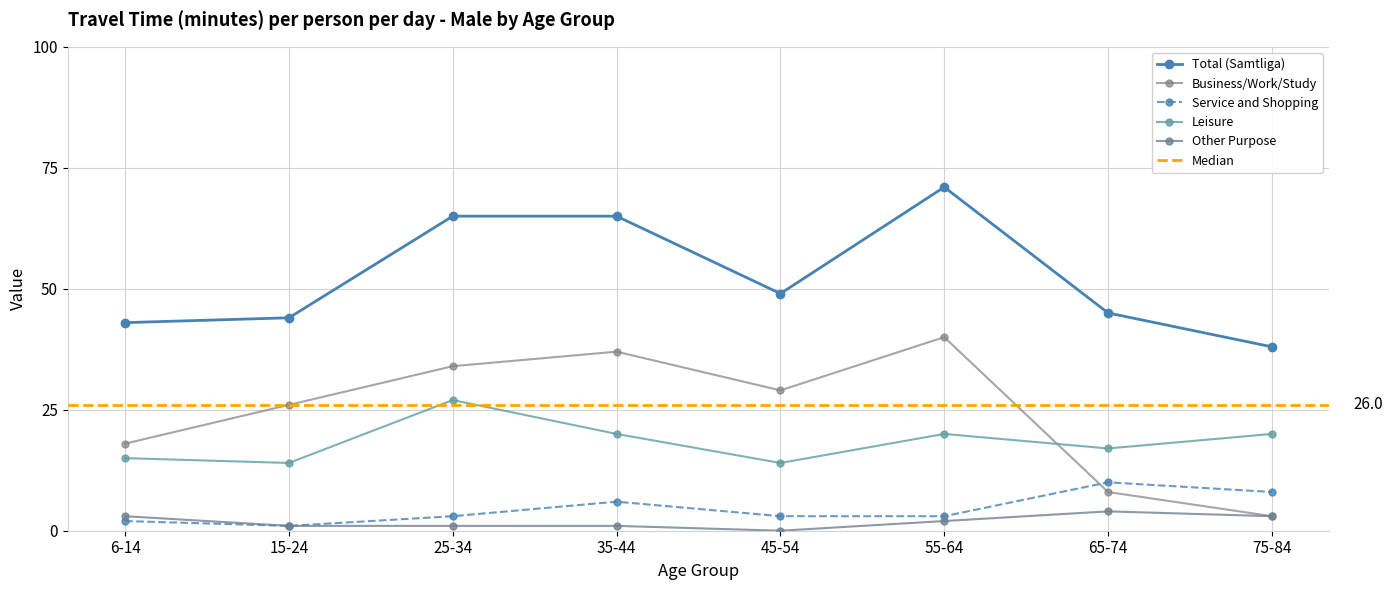

Where is the first local minimum for Other Purpose?

45-54